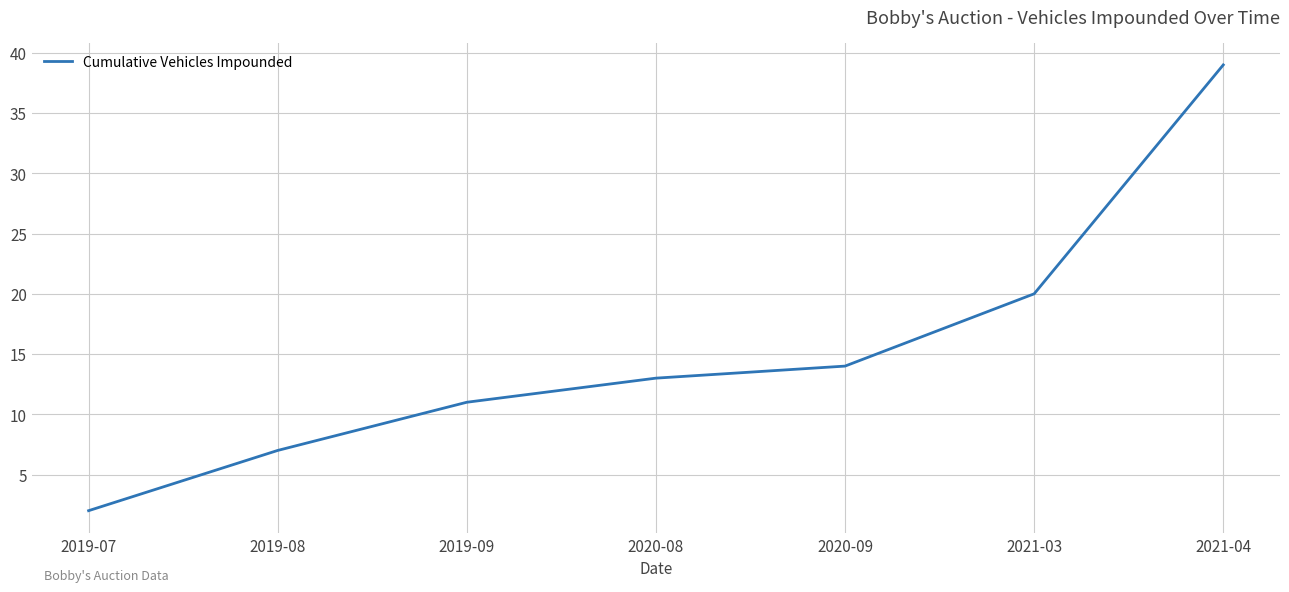

At which category does the chart reach its minimum across all series?

2019-07